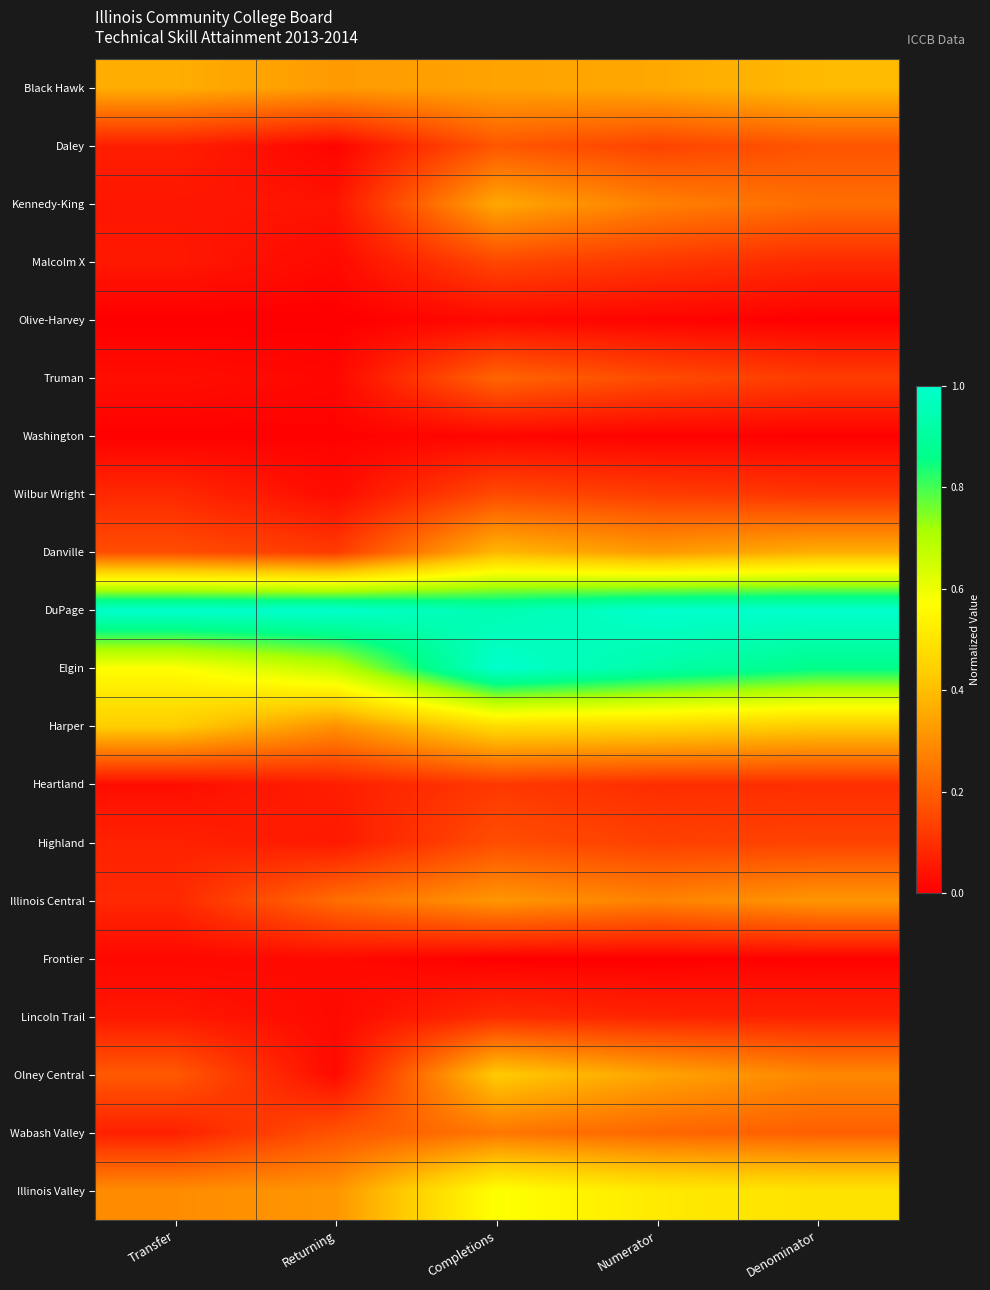

Reading left to right, list all the values displayed in this chart.

Black Hawk: Transfer=0.4	Returning=0.3	Completions=0.3	Numerator=0.4	Denominator=0.4
Daley: Transfer=0.1	Returning=0.0	Completions=0.2	Numerator=0.1	Denominator=0.2
Kennedy-King: Transfer=0.0	Returning=0.0	Completions=0.4	Numerator=0.3	Denominator=0.2
Malcolm X: Transfer=0.1	Returning=0.0	Completions=0.1	Numerator=0.1	Denominator=0.1
Olive-Harvey: Transfer=0.0	Returning=0.0	Completions=0.0	Numerator=0.0	Denominator=0.0
Truman: Transfer=0.0	Returning=0.0	Completions=0.2	Numerator=0.2	Denominator=0.1
Washington: Transfer=0.0	Returning=0.0	Completions=0.0	Numerator=0.0	Denominator=0.0
Wilbur Wright: Transfer=0.1	Returning=0.0	Completions=0.2	Numerator=0.1	Denominator=0.1
Danville: Transfer=0.2	Returning=0.1	Completions=0.4	Numerator=0.3	Denominator=0.4
DuPage: Transfer=1.0	Returning=1.0	Completions=0.9	Numerator=1.0	Denominator=1.0
Elgin: Transfer=0.6	Returning=0.7	Completions=1.0	Numerator=0.9	Denominator=0.9
Harper: Transfer=0.4	Returning=0.3	Completions=0.5	Numerator=0.5	Denominator=0.4
Heartland: Transfer=0.0	Returning=0.1	Completions=0.1	Numerator=0.1	Denominator=0.1
Highland: Transfer=0.1	Returning=0.1	Completions=0.2	Numerator=0.1	Denominator=0.1
Illinois Central: Transfer=0.1	Returning=0.2	Completions=0.3	Numerator=0.3	Denominator=0.3
Frontier: Transfer=0.0	Returning=0.0	Completions=0.0	Numerator=0.0	Denominator=0.0
Lincoln Trail: Transfer=0.1	Returning=0.0	Completions=0.1	Numerator=0.1	Denominator=0.1
Olney Central: Transfer=0.2	Returning=0.0	Completions=0.4	Numerator=0.3	Denominator=0.3
Wabash Valley: Transfer=0.1	Returning=0.2	Completions=0.2	Numerator=0.2	Denominator=0.2
Illinois Valley: Transfer=0.3	Returning=0.3	Completions=0.6	Numerator=0.5	Denominator=0.5